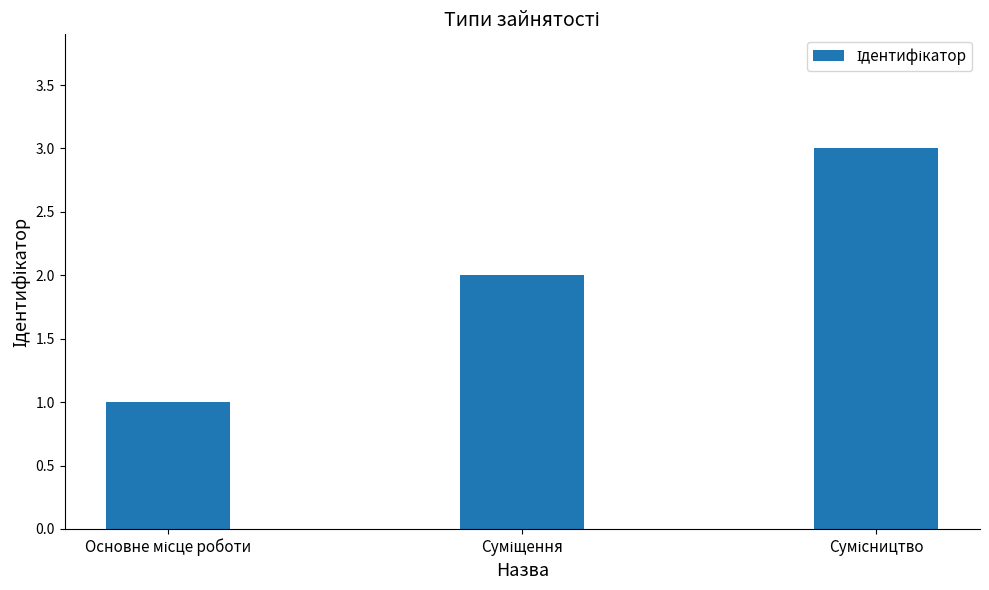

What is the maximum value shown in the chart?

3